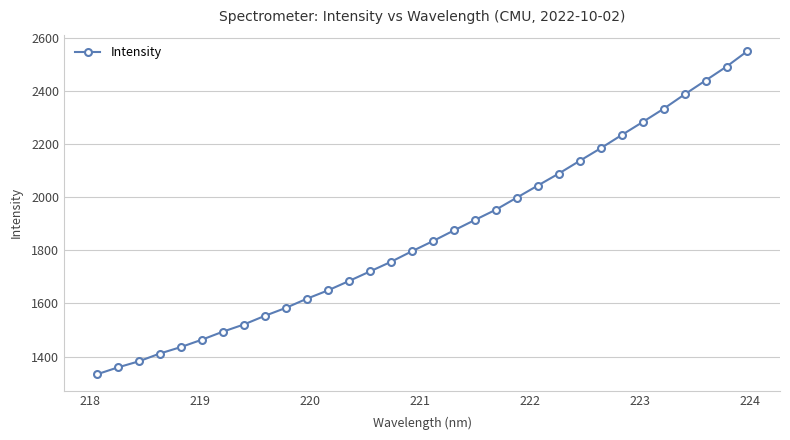

True or false: the data has more than 2 interior local peaks.

False